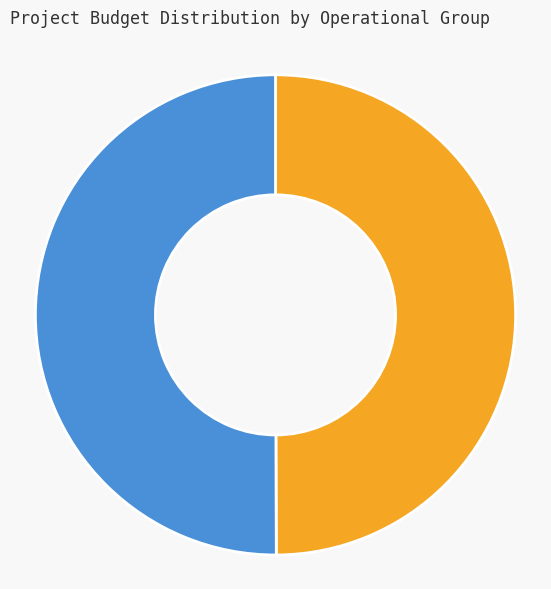

Is there any slice that represents more than half of the pie?

Yes